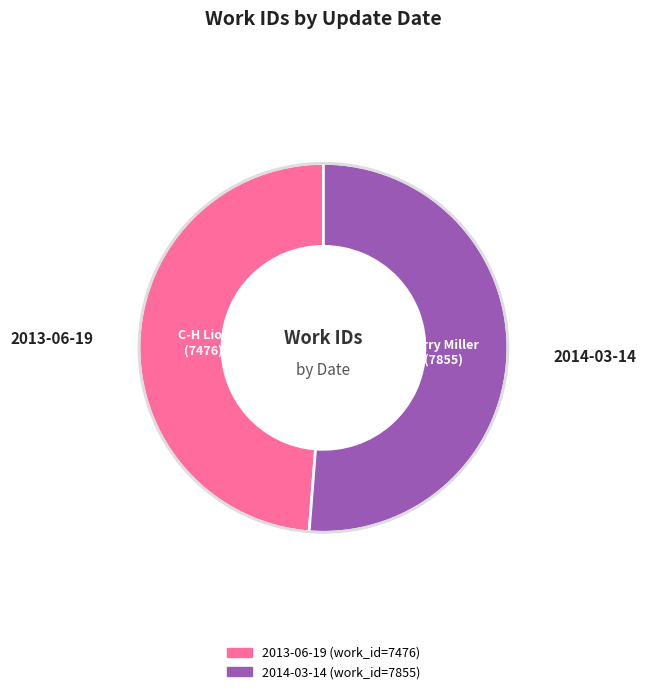

Which category has the biggest portion of the pie?

2014-03-14